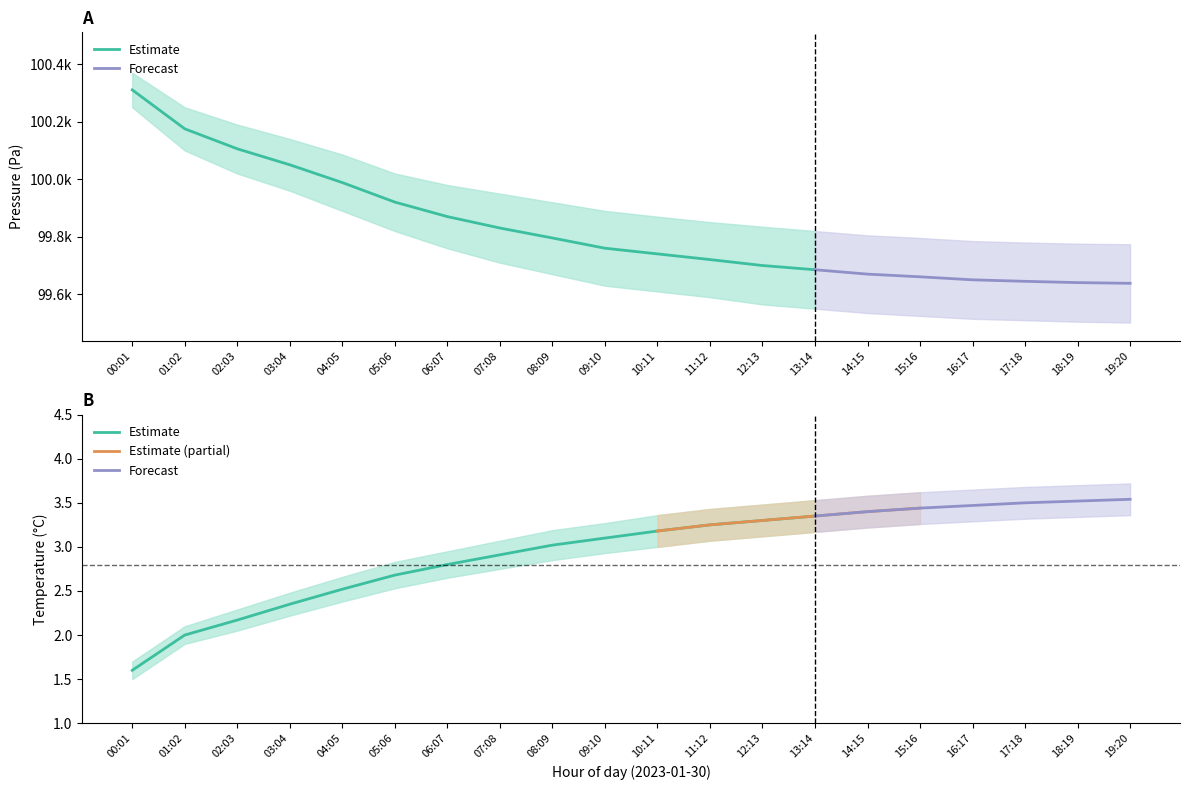

At how many categories does at least one series exceed 73755?

20